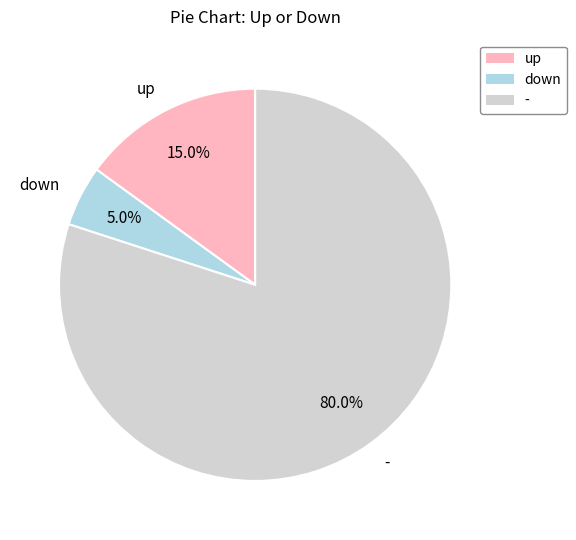

To the nearest percent, what is the difference between the largest and smallest slice percentages?

75%